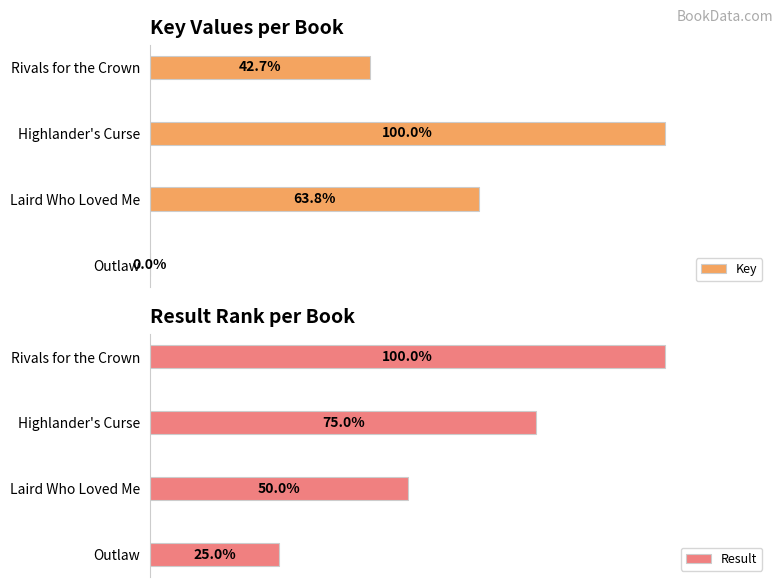

Rank the categories by Result value from lowest to highest.

Outlaw, Laird Who Loved Me, Highlander's Curse, Rivals for the Crown